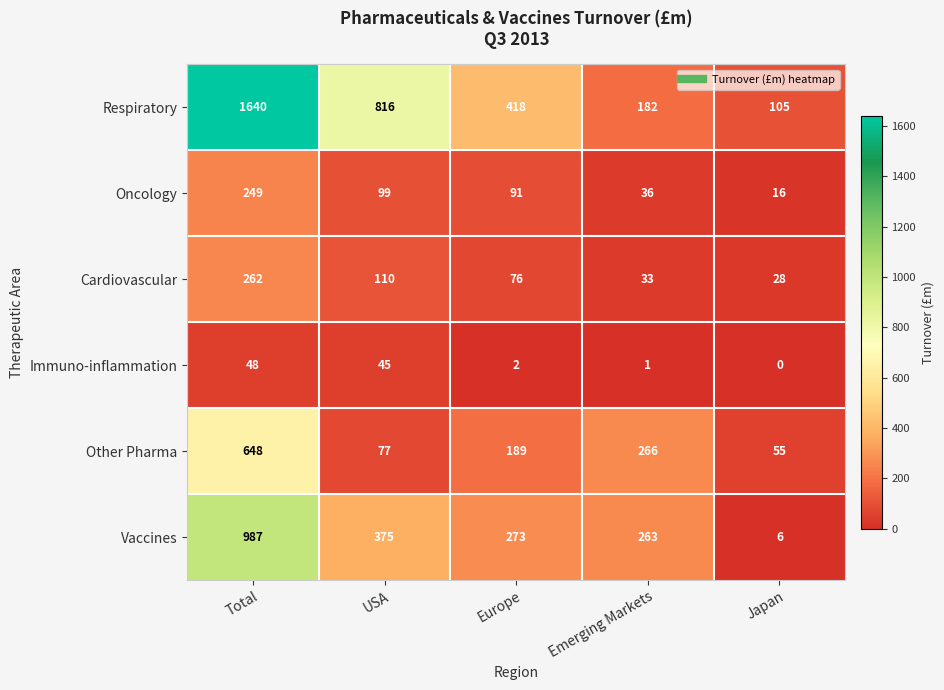

What is the spread (max minus min) of values at USA?

771